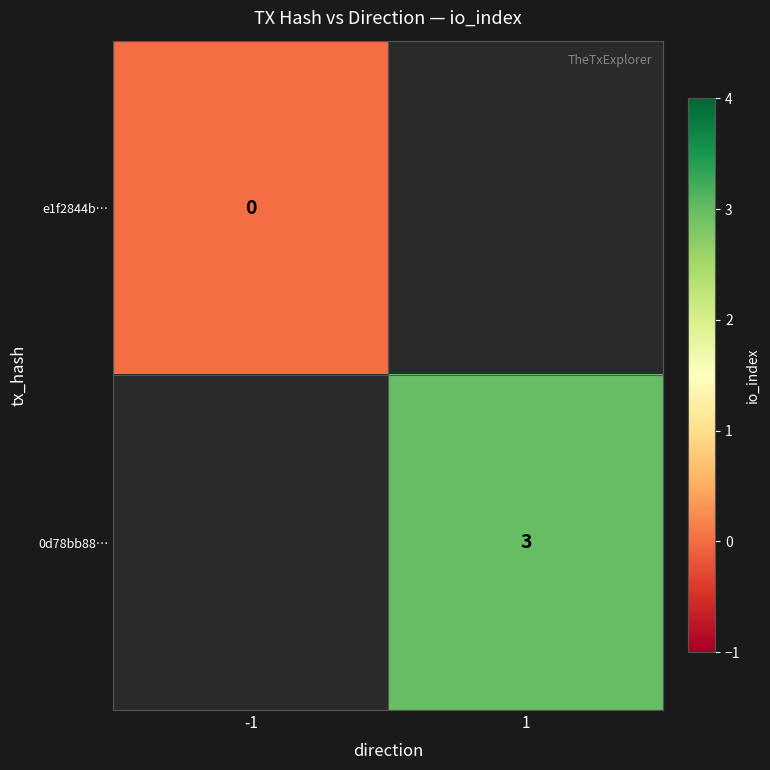

Between 1 and -1, which is larger?

-1